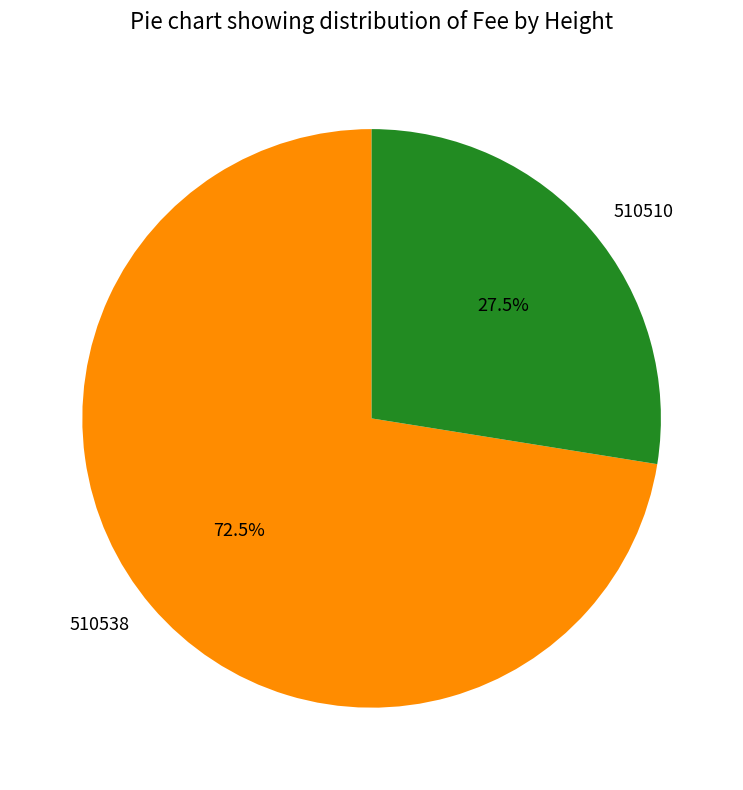

How many slices are in this pie chart?

2